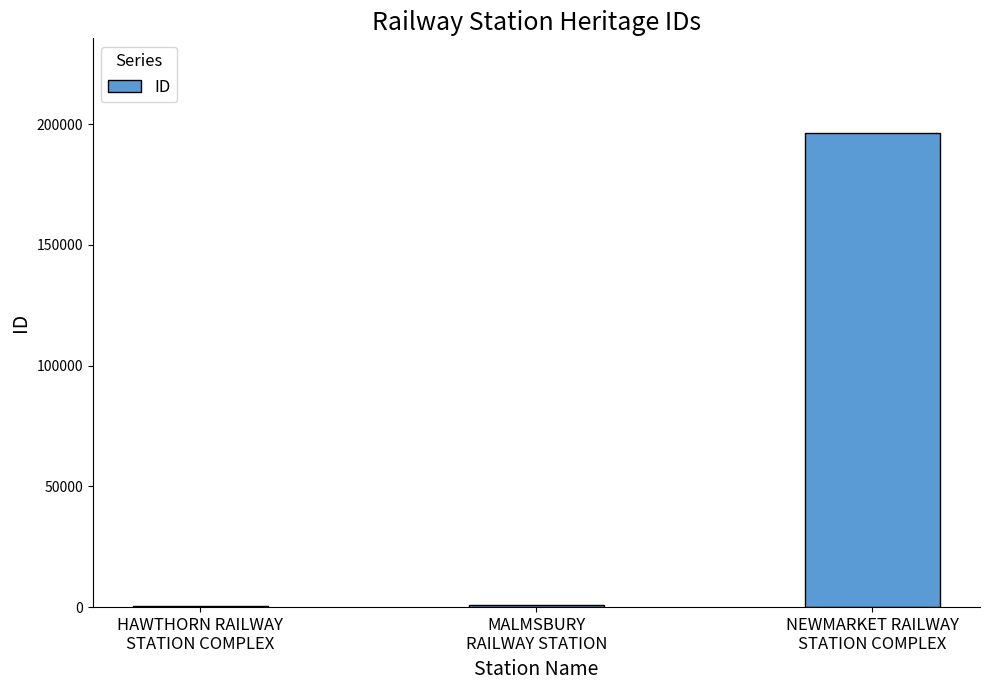

At which category does the chart reach its peak across all series?

NEWMARKET RAILWAY
STATION COMPLEX